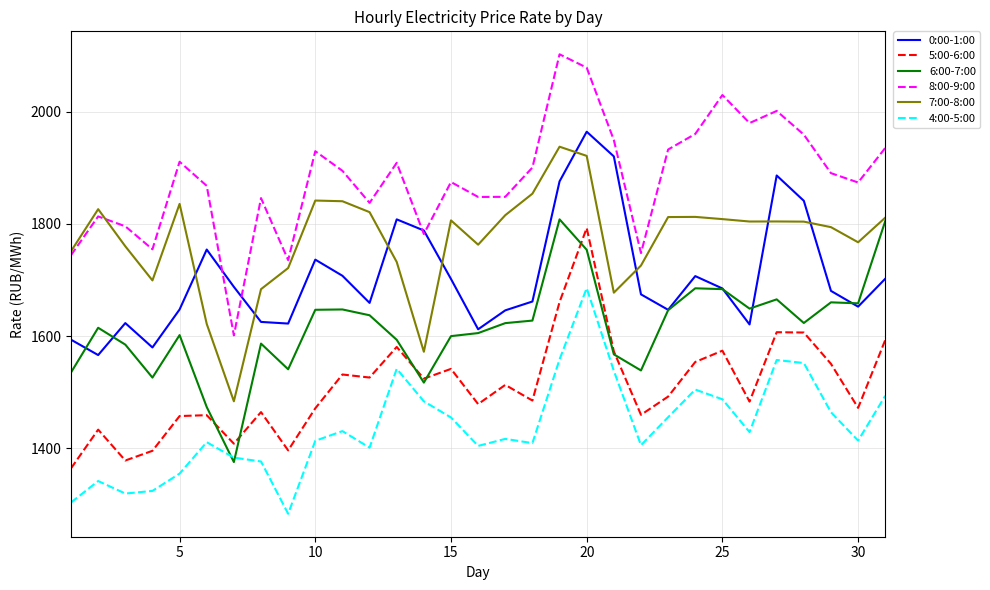

What is the greatest value displayed?

2102.1